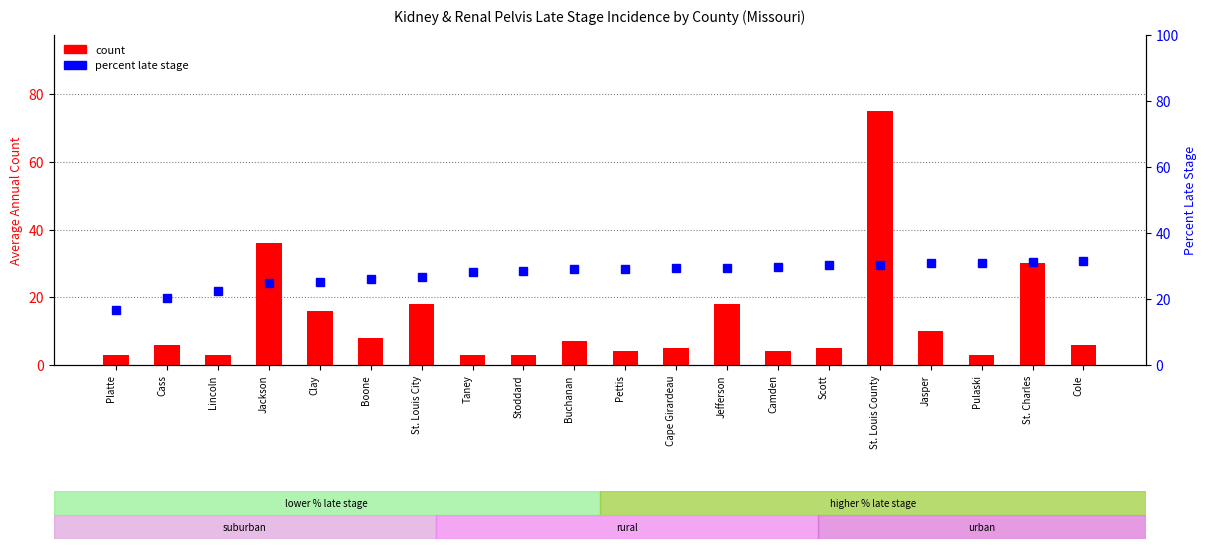

Is the value of percentile rank within the sample at Cape Girardeau greater than the value of count at Cape Girardeau?

Yes